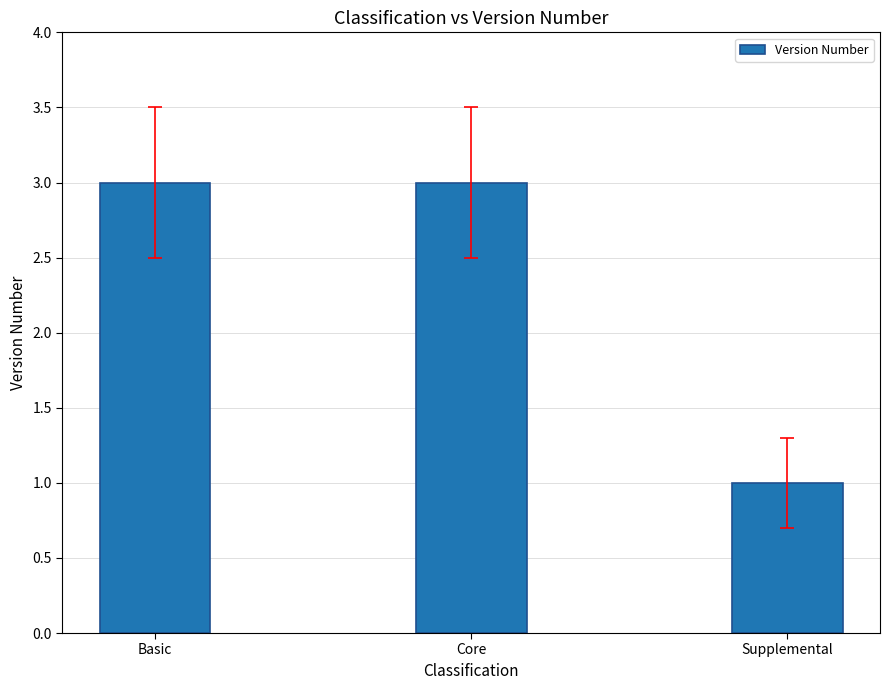

The value at Supplemental is 1. True or false?

True